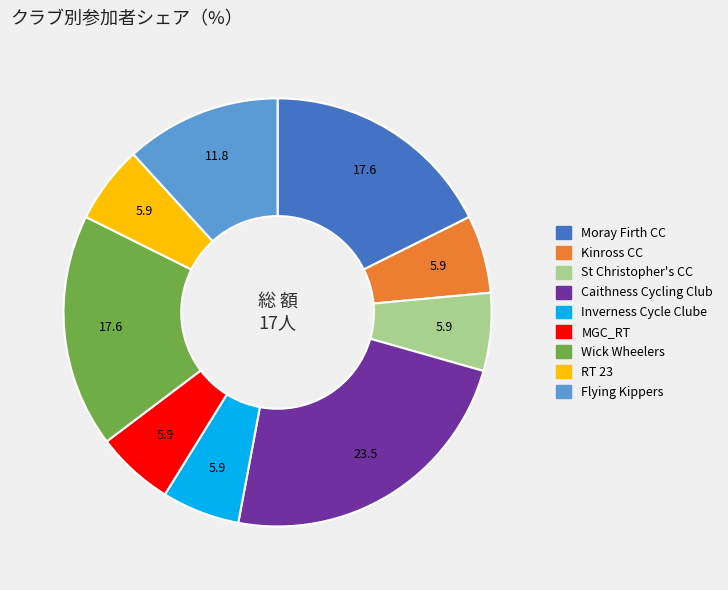

Is there a majority slice in this chart?

No